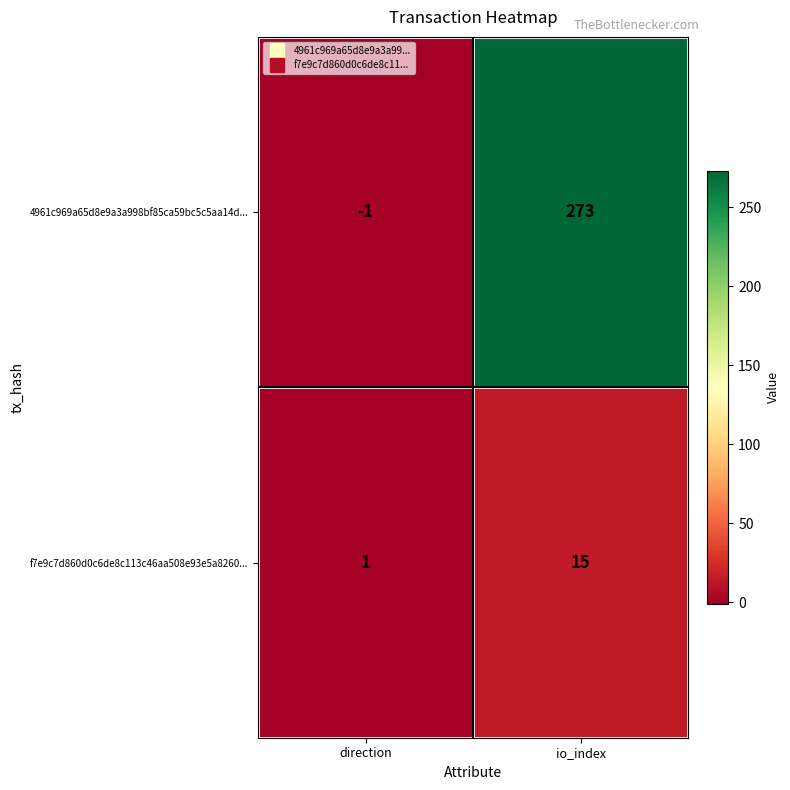

At which category is the sum across all series the highest?

io_index